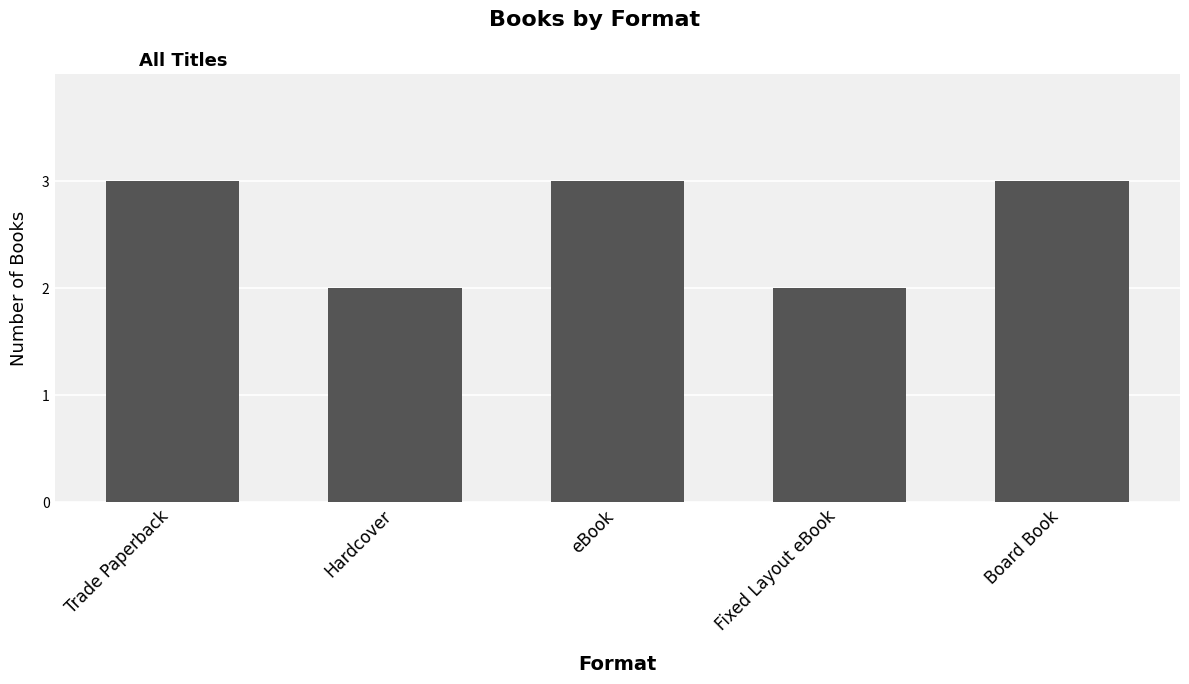

Reading left to right, extract all data points from this chart.

3	2	3	2	3